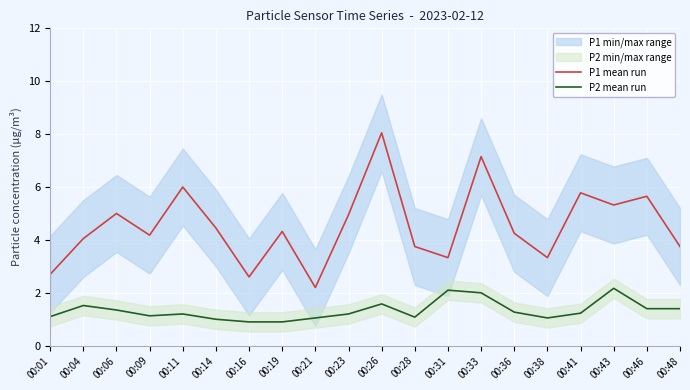

List the series in order of their peak value, lowest first.

P2 mean run, P1 mean run